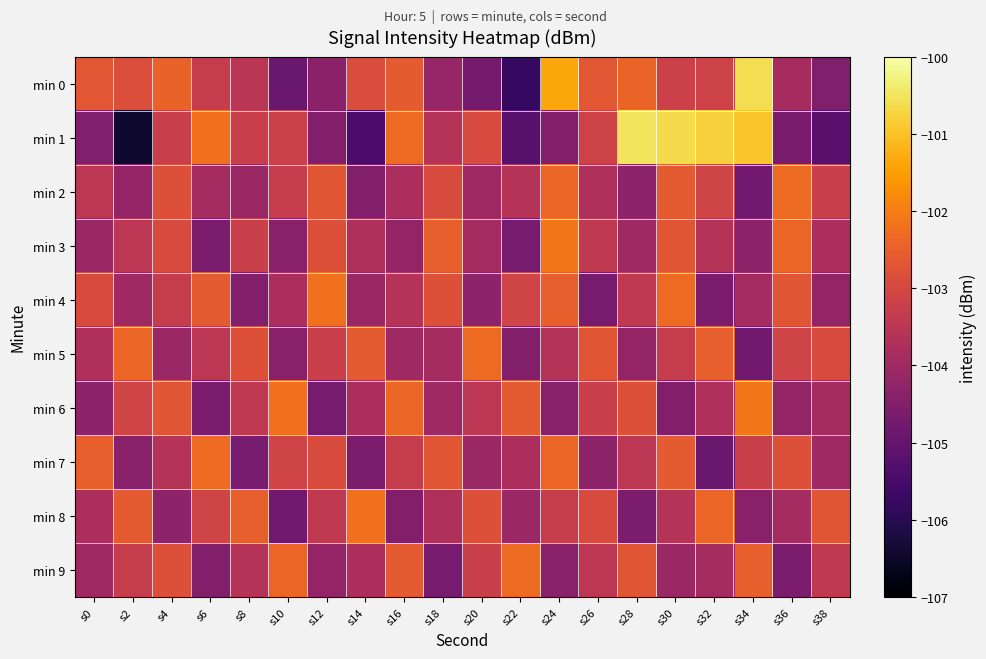

Rank the series at s12 from lowest to highest value.

min 6, min 1, min 0, min 9, min 8, min 5, min 7, min 3, min 2, min 4